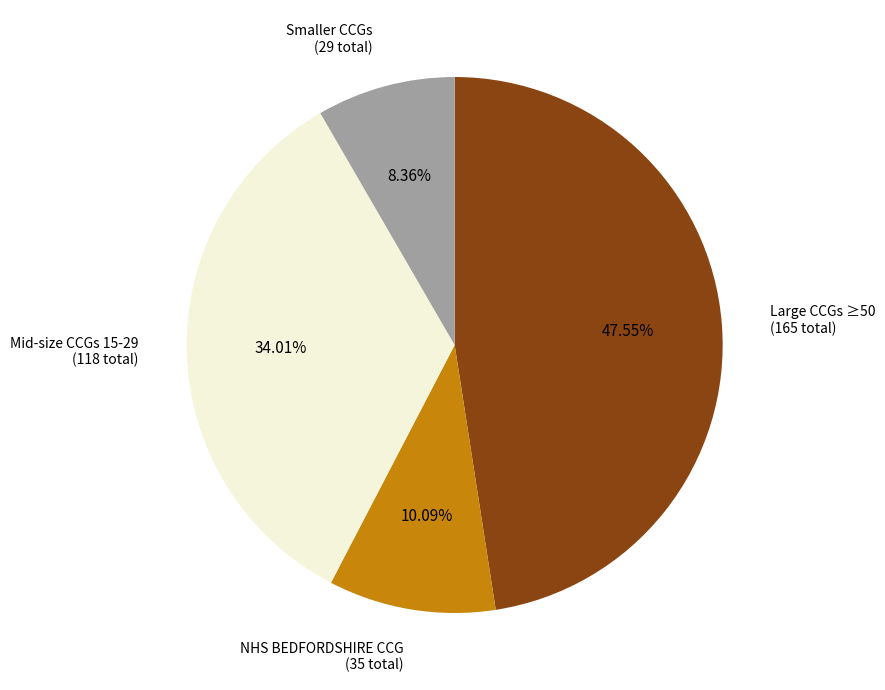

Which has a higher value, Mid-size CCGs 15-29 (118 total) or NHS BEDFORDSHIRE CCG (35 total)?

Mid-size CCGs 15-29 (118 total)